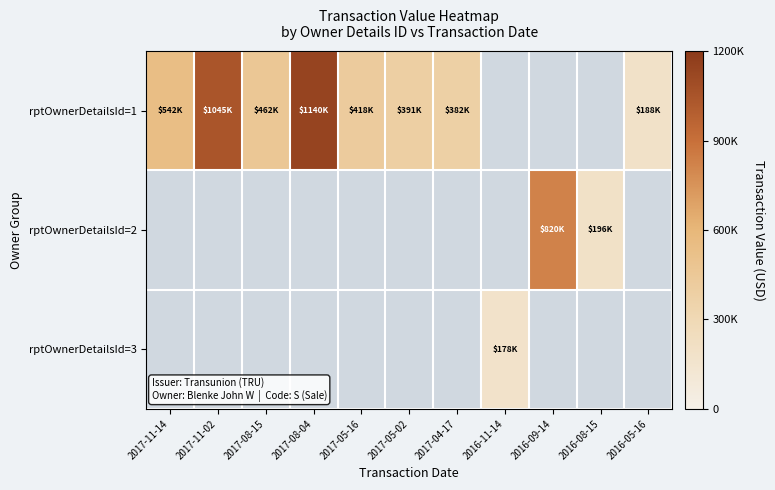

Count the number of categories in the chart.

11